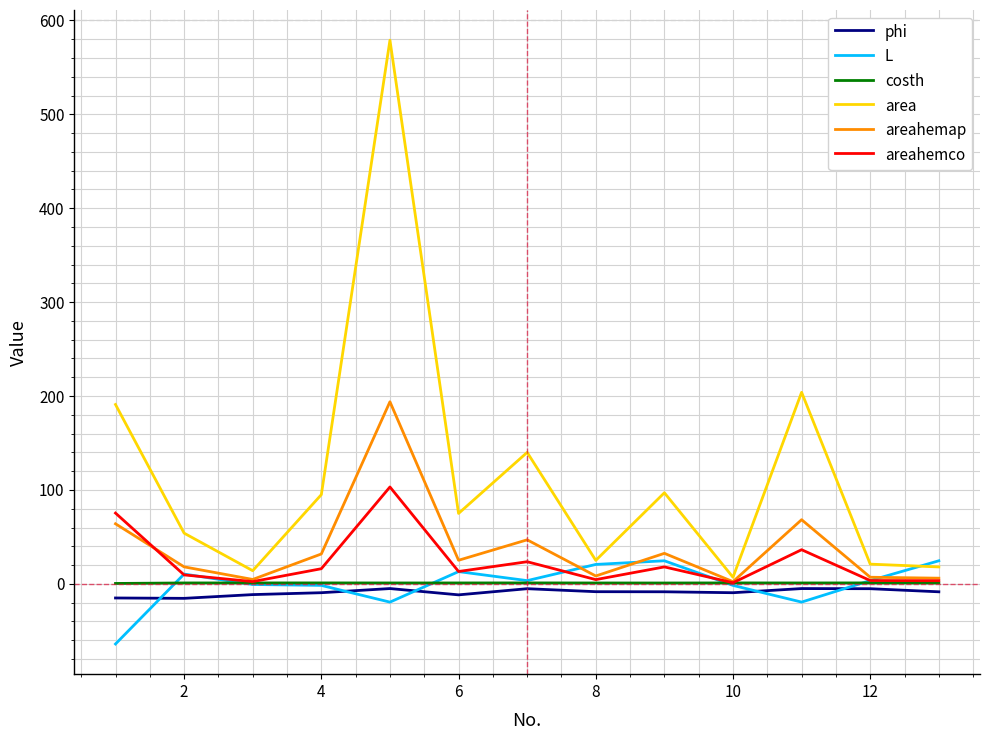

What is the greatest value displayed?

579.0